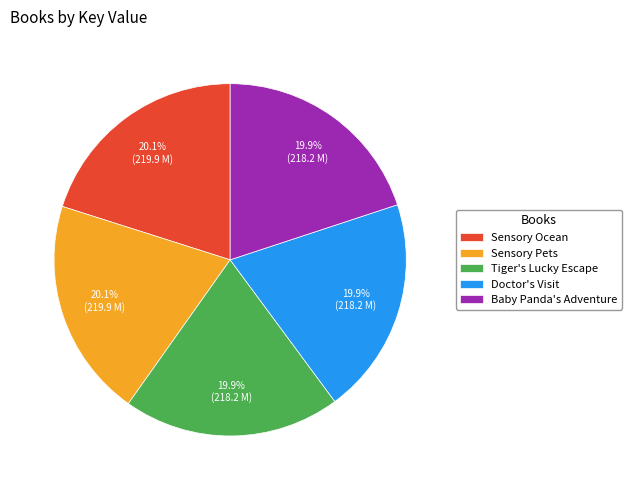

Approximately how many times larger is the value at Sensory Pets compared to Tiger's Lucky Escape?

1.0